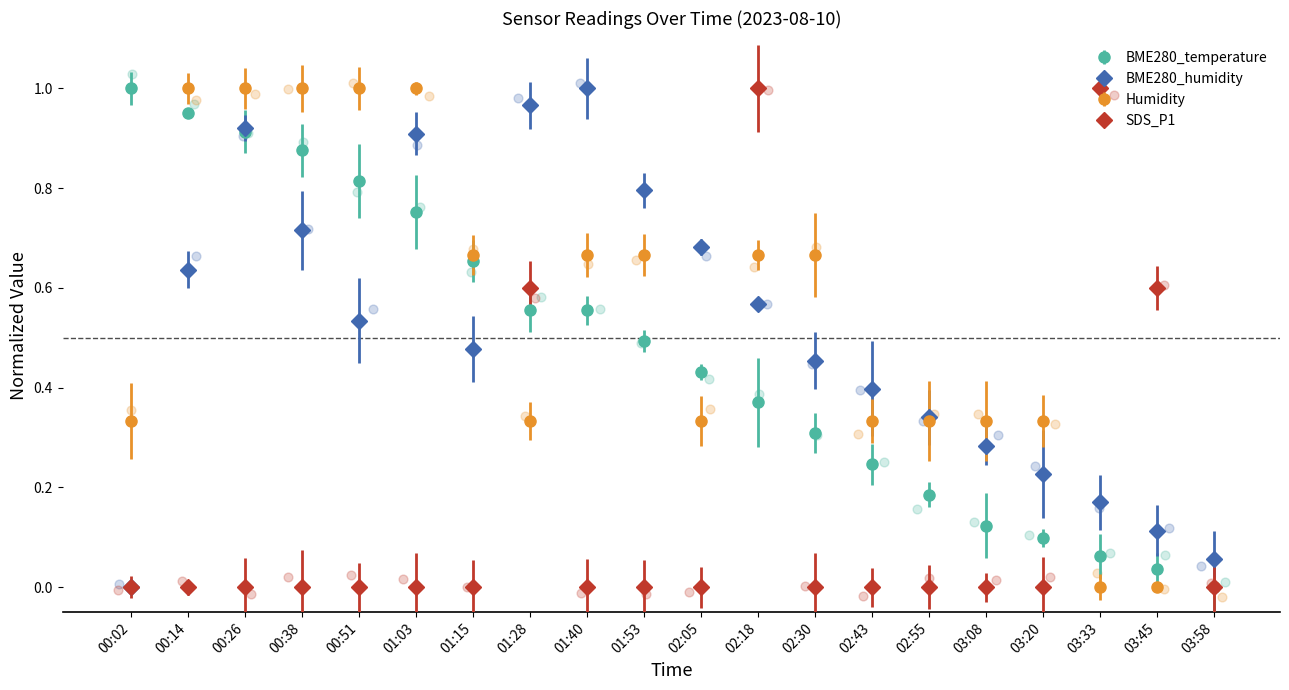

At which category is the sum across all series the highest?

00:26